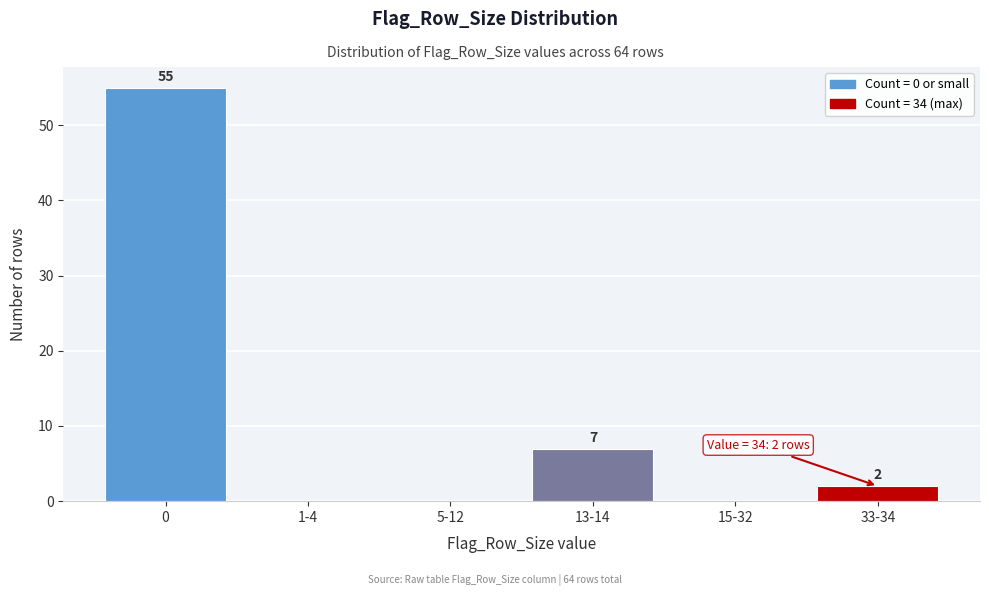

Reading left to right, extract all data points from this chart.

0=55	1-4=0	5-12=0	13-14=7	15-32=0	33-34=2